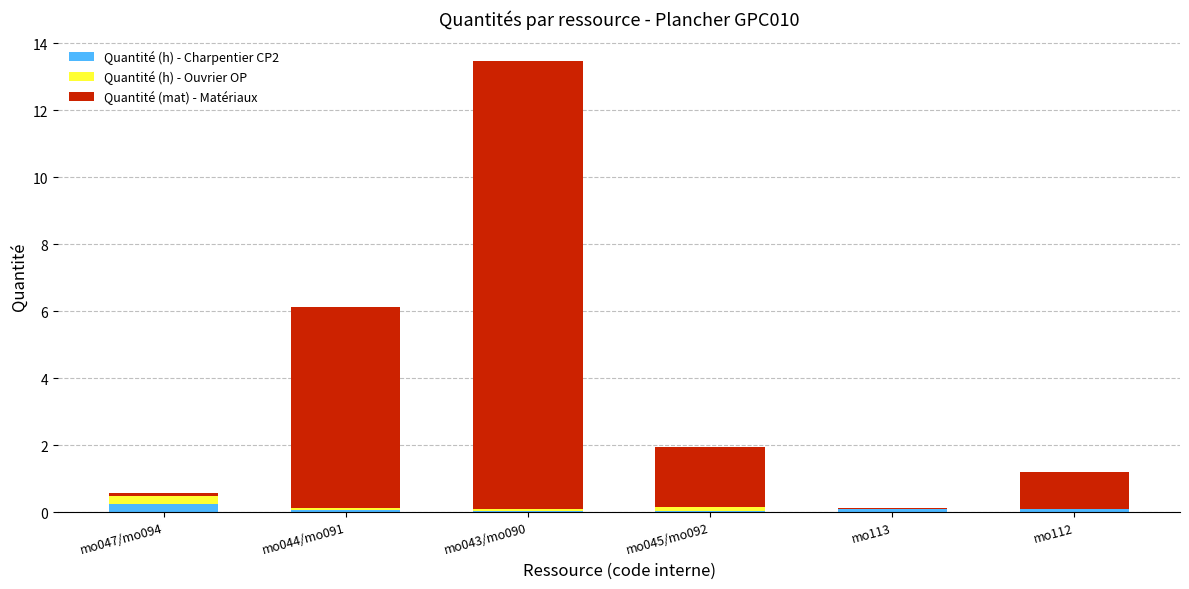

At which category is the sum across all series the highest?

mo043/mo090